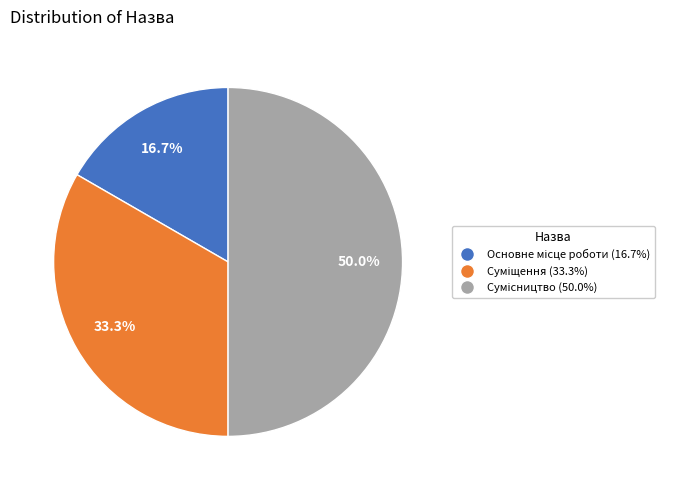

What is the change in value from Суміщення to Сумісництво?

+1